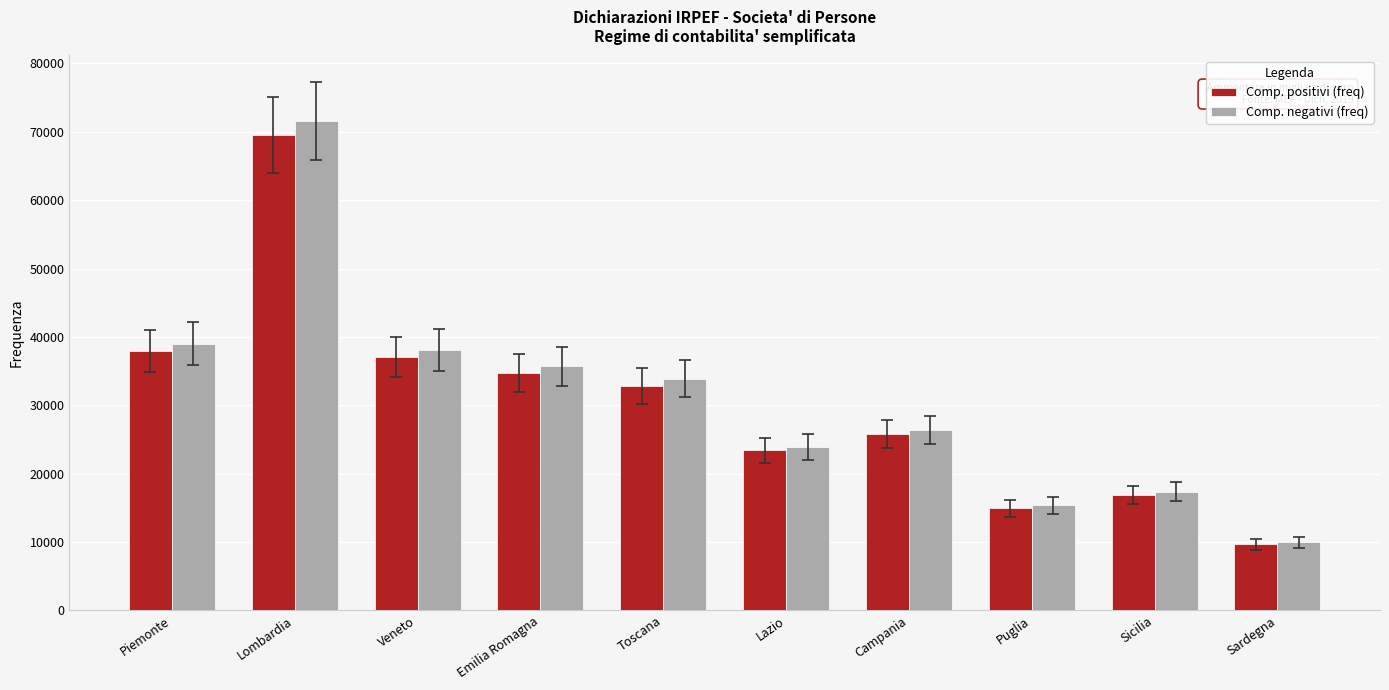

At how many categories does at least one series exceed 28154?

5